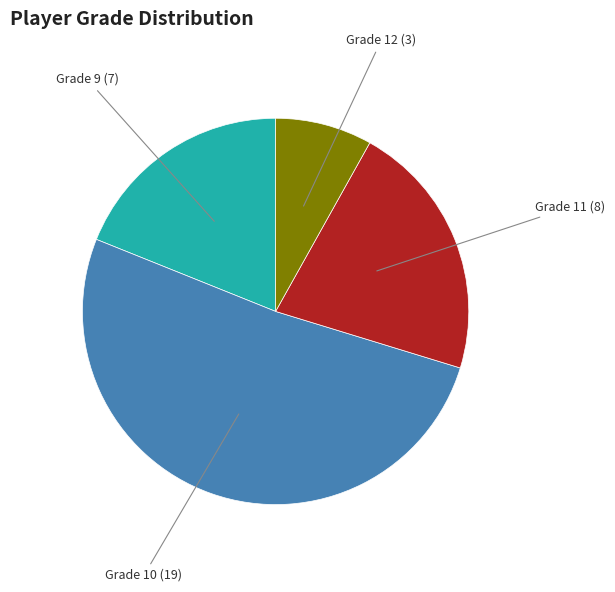

How many segments does this pie chart have?

4